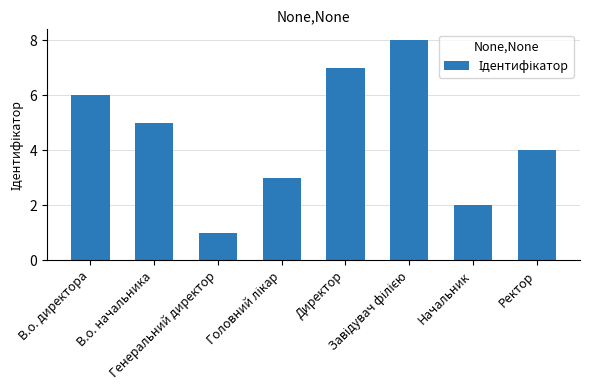

What is the greatest value displayed?

8